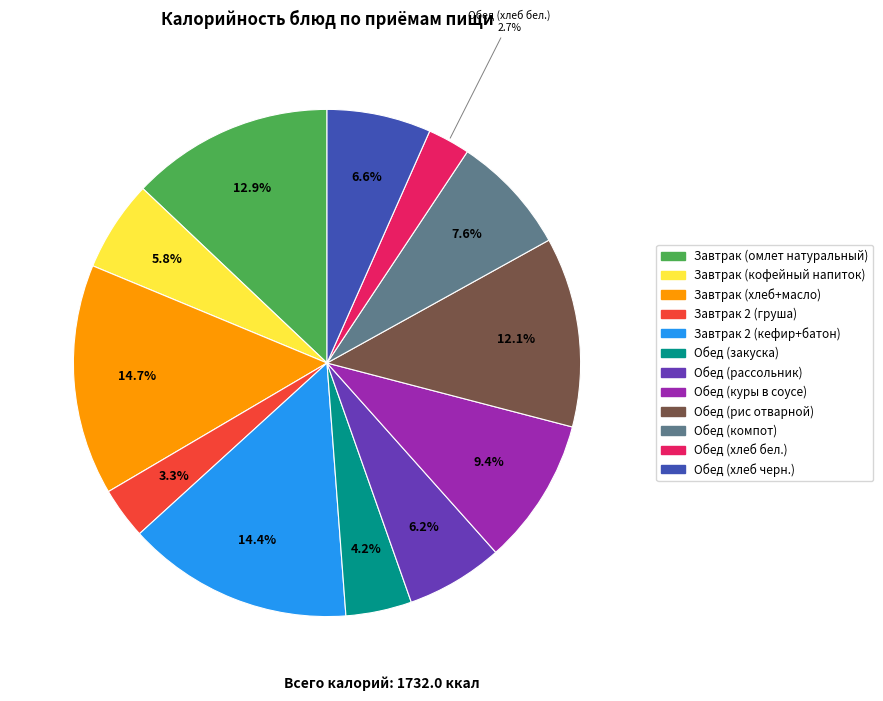

How many segments does this pie chart have?

12